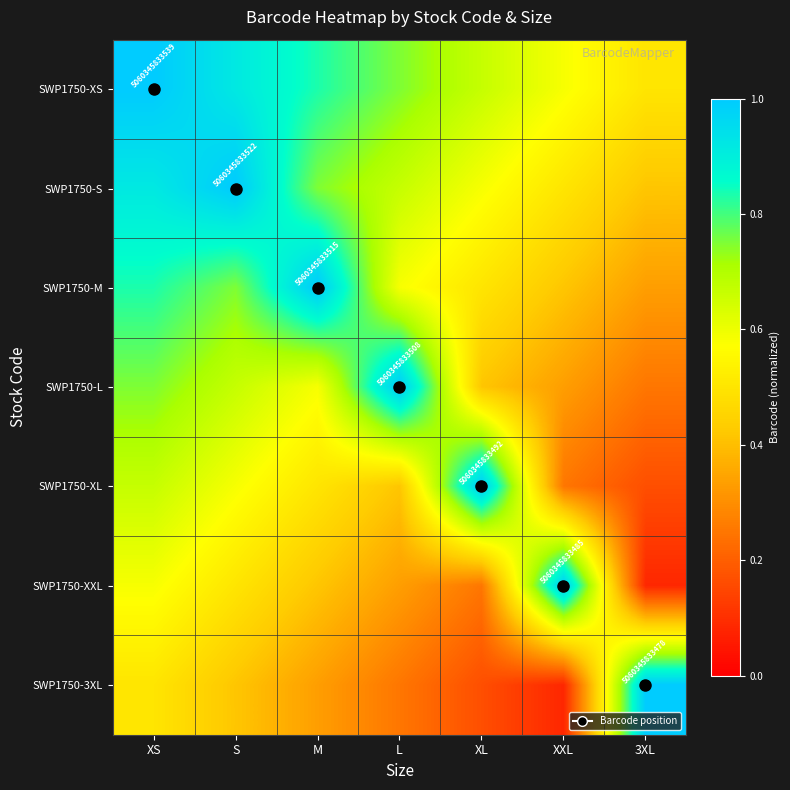

How many series are shown in this chart?

7